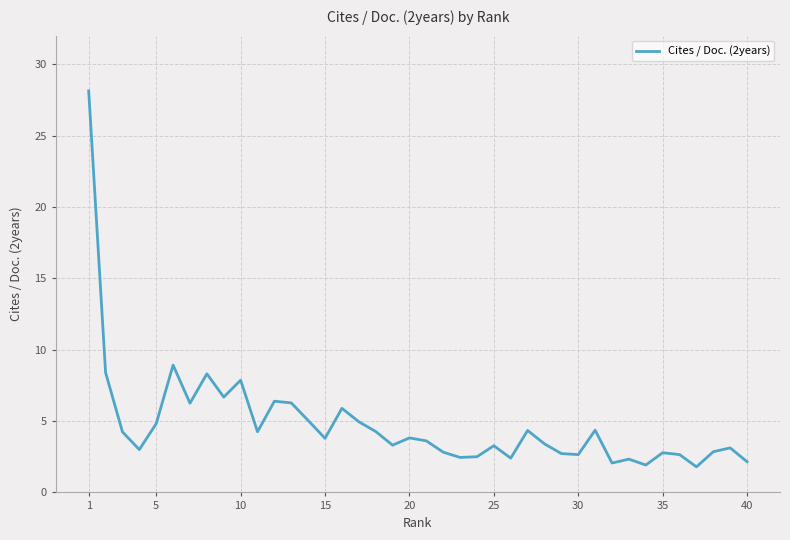

What is the greatest value displayed?

28.1